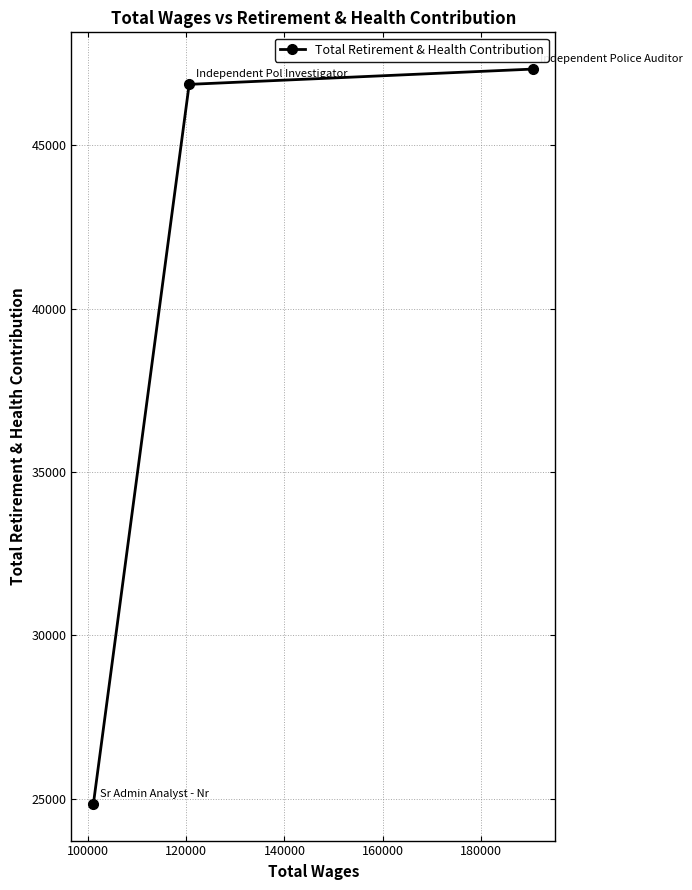

What is the greatest value displayed?

47330